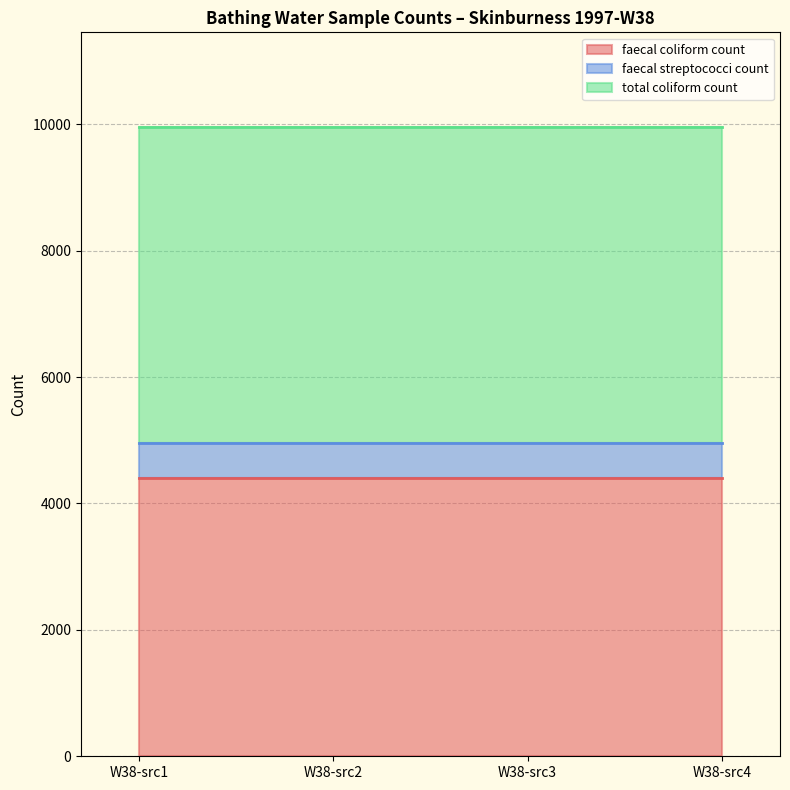

What is the sum of the faecal coliform count values at 1997-09-18T11:29:00 and 1997-09-18T11:29:00?

8800